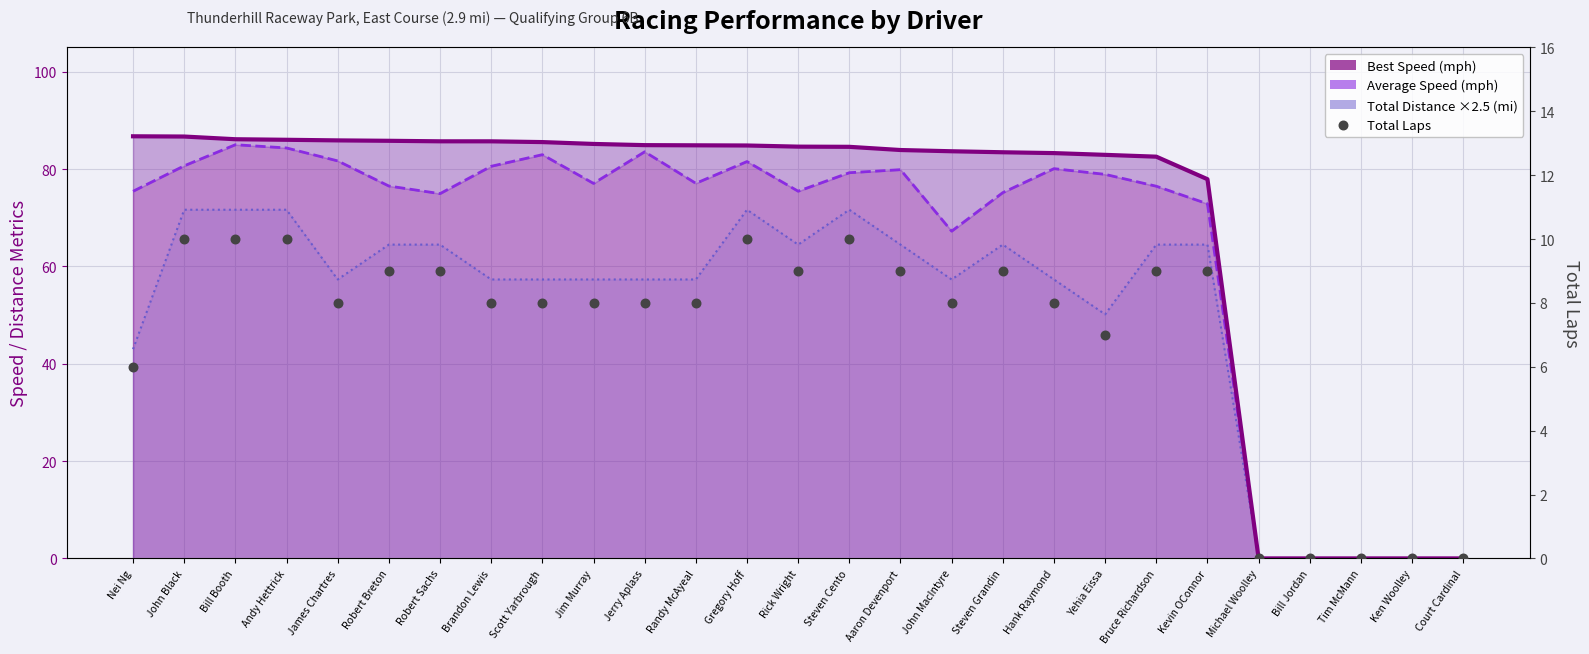

What is the total value across all series at Gregory Hoff?

248.1